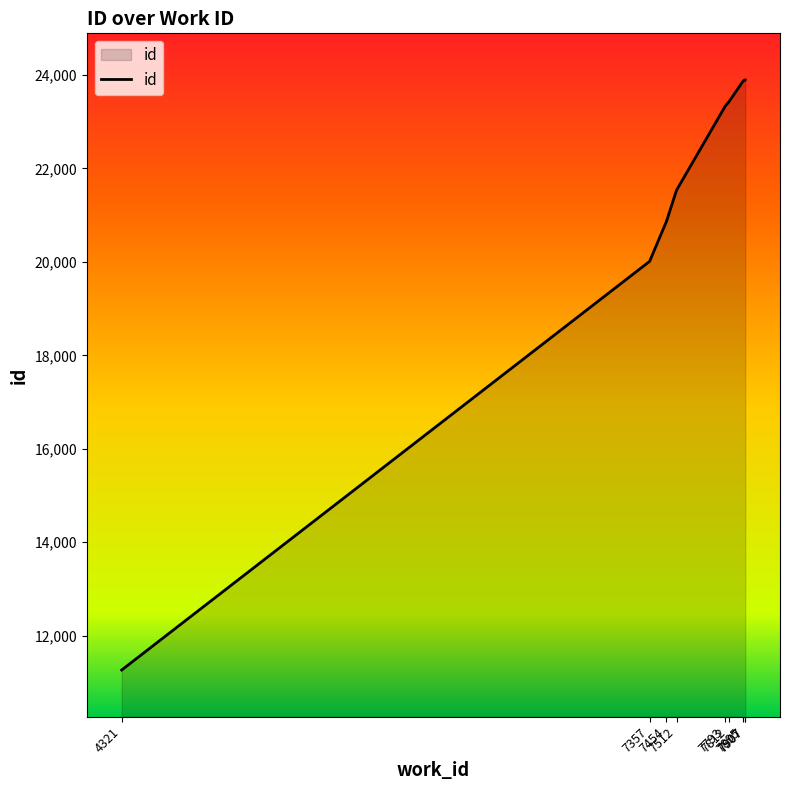

Reading left to right, list all the values displayed in this chart.

4321=11265	7357=20012	7454=20868	7512=21536	7793=23341	7812=23421	7895=23872	7907=23892	7907=23893